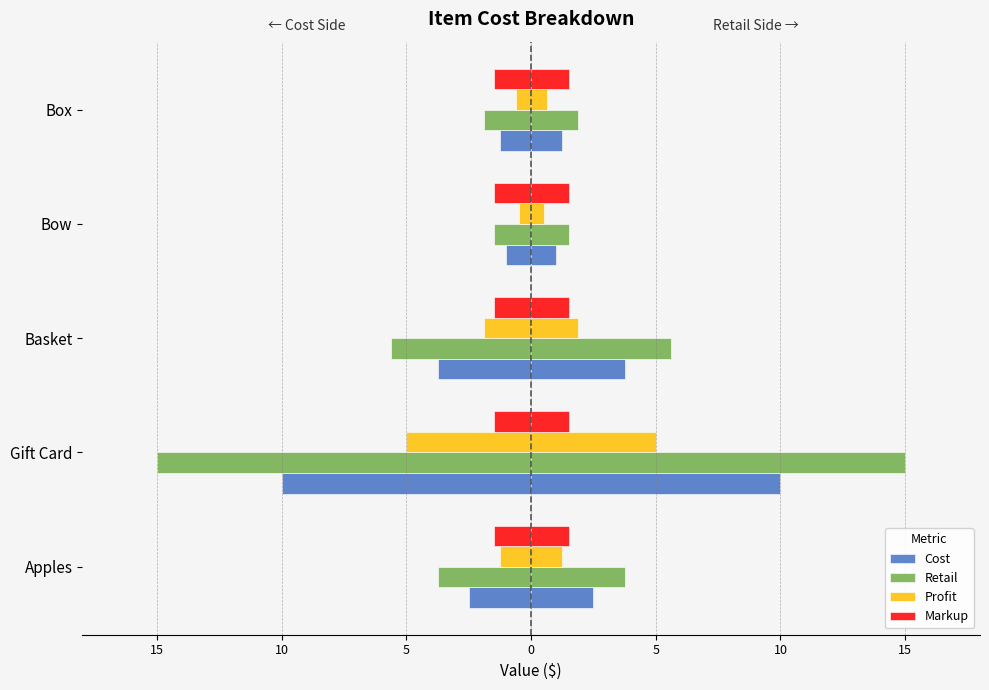

What is the difference between the second highest and second lowest values in the Profit series?

1.2